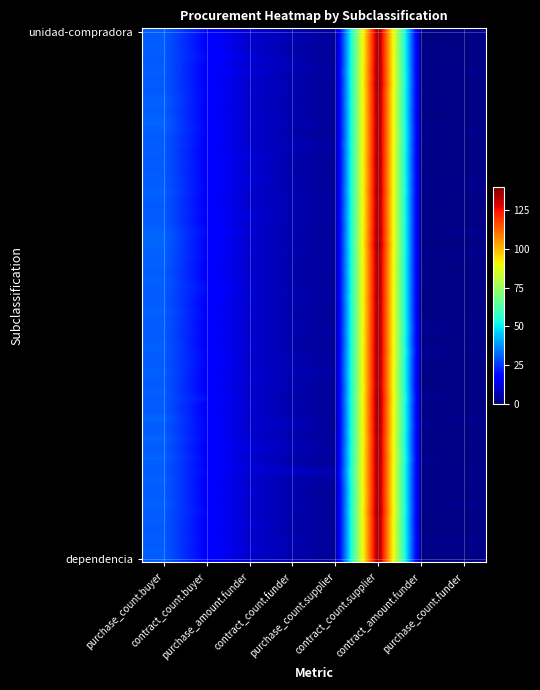

At purchase_count.buyer, list the series in order from smallest to largest.

unidad-compradora, dependencia